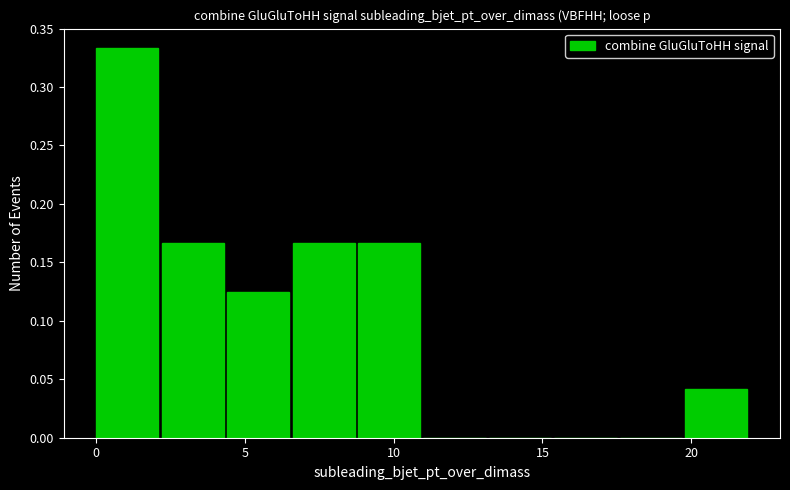

Over which range of the x-axis is the bar tallest?

0.0 to 2.2